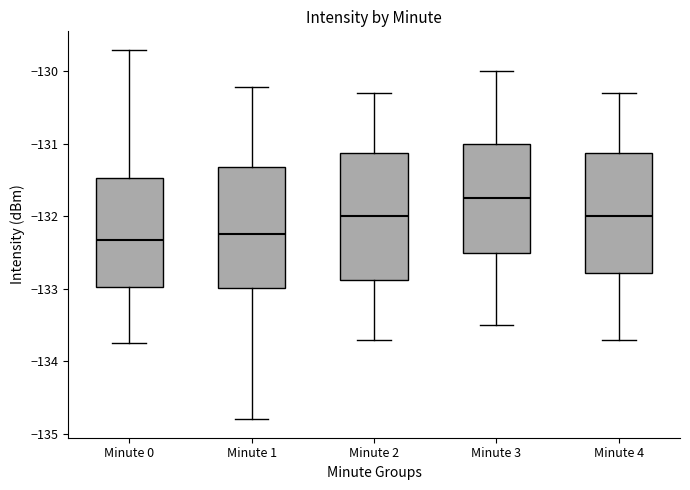

Where does the median line of the box for Minute 2 sit on the y-axis? The values are not printed on the chart, so give them approximately, as read against the axis.

-132.0